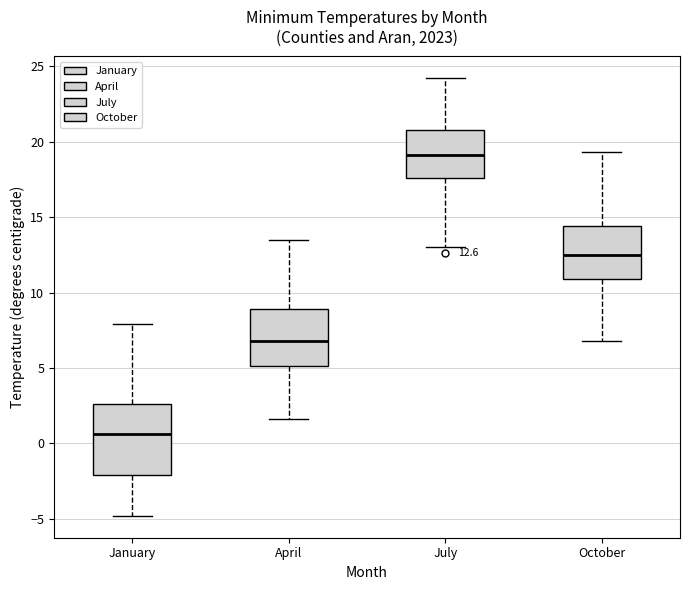

Which box's median line is the lowest?

January